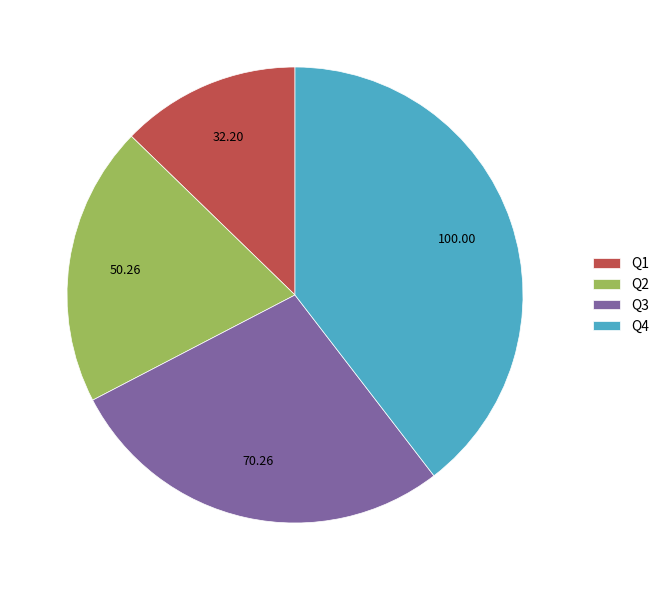

Rank the categories by value from highest to lowest.

Q4, Q3, Q2, Q1